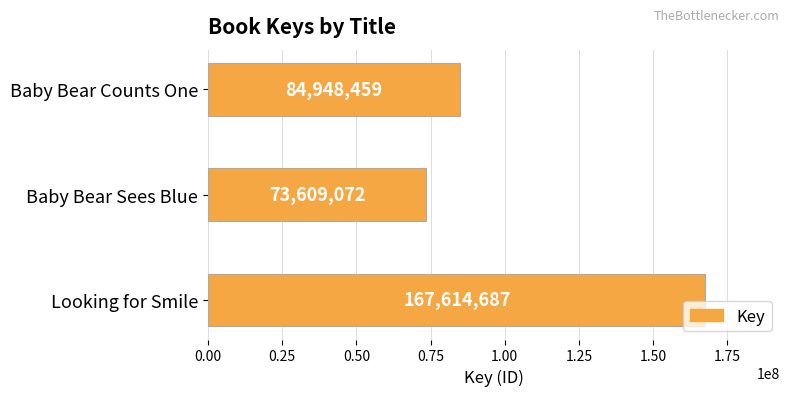

The chart shows a value of 121447266 at Baby Bear Counts One. True or false?

False